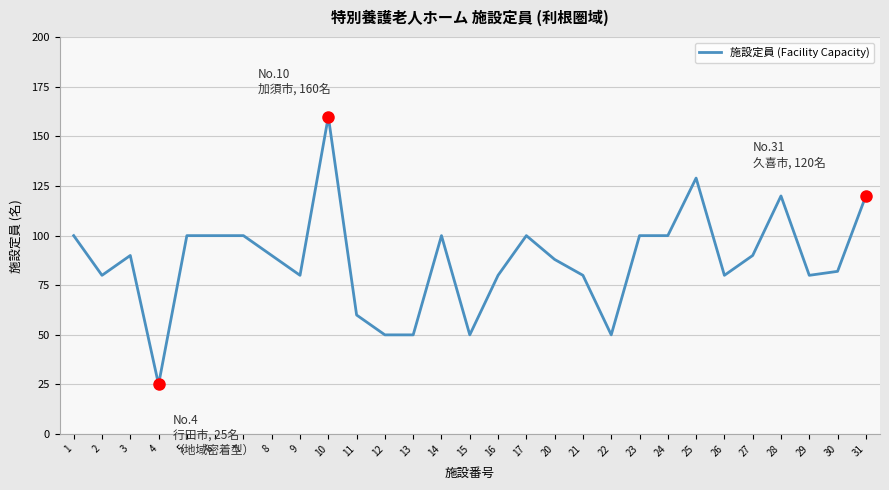

What is the difference between the maximum and minimum values?

135